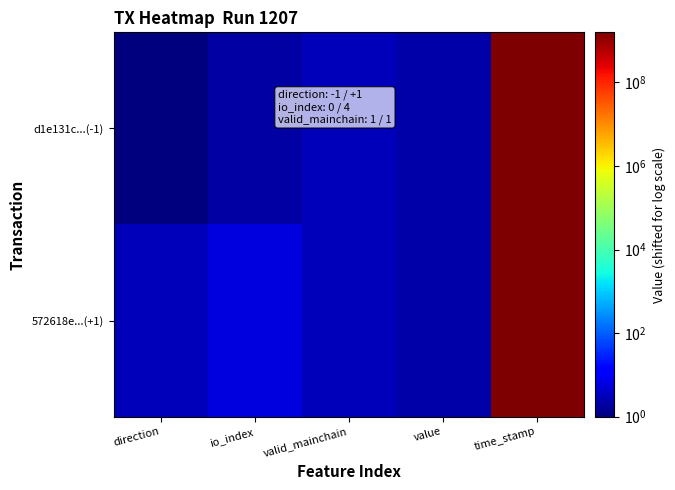

Reading left to right, extract all data points from this chart.

d1e131c...(-1): direction=1.0	io_index=2.0	valid_mainchain=3.0	value=2.1	time_stamp=1577167870.0
572618e...(+1): direction=3.0	io_index=6.0	valid_mainchain=3.0	value=2.1	time_stamp=1577166308.0